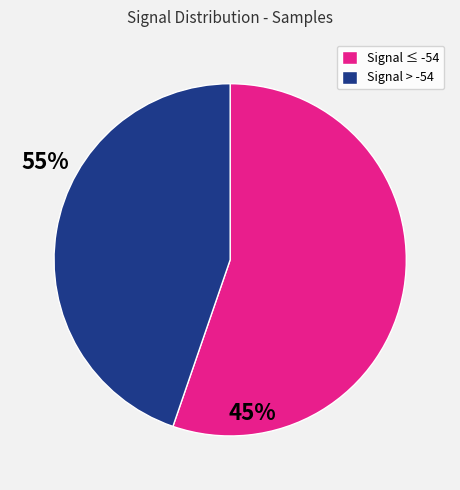

How many slices are in this pie chart?

2